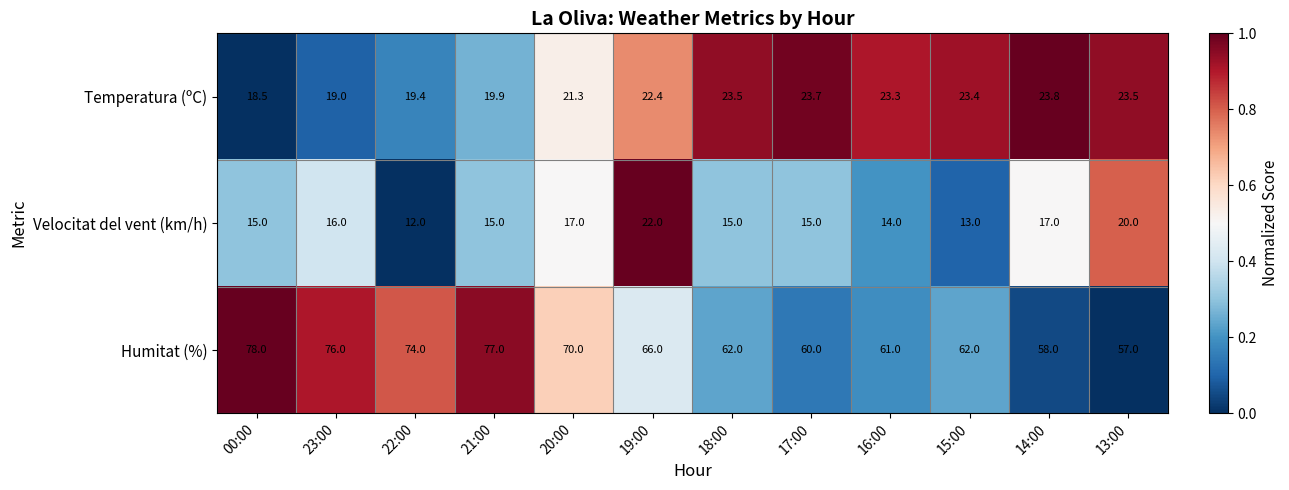

Between 20:00 and 19:00, which series saw the biggest shift?

Velocitat del vent (km/h)